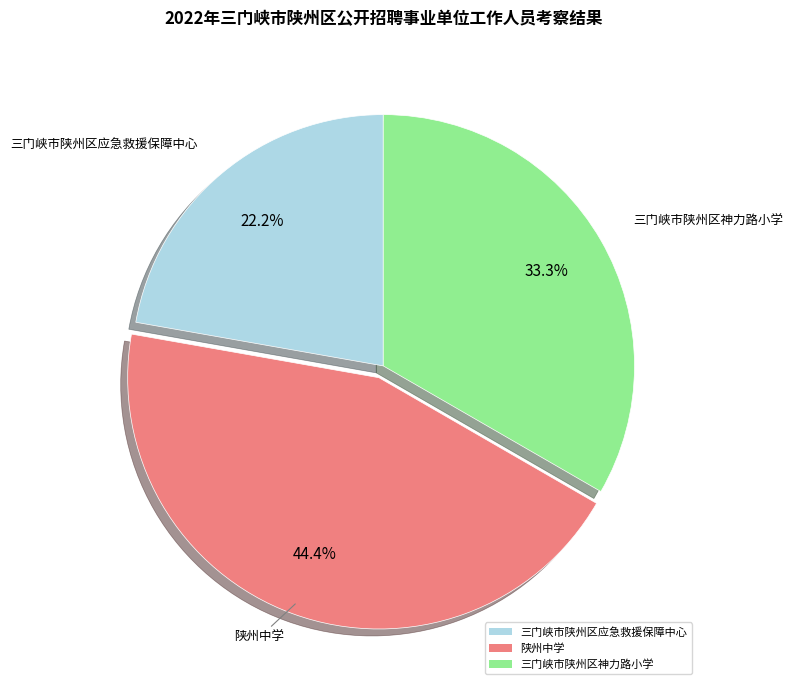

To the nearest percent, what portion does 三门峡市陕州区应急救援保障中心 represent?

22%